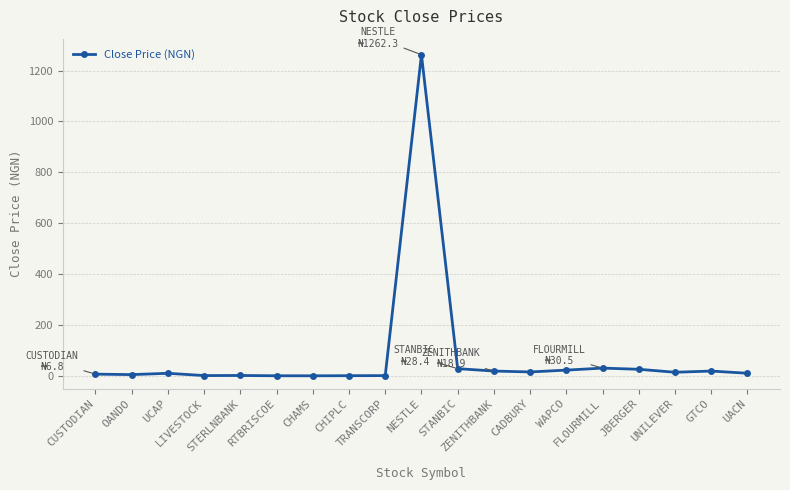

Count the number of values greater than 10.

11